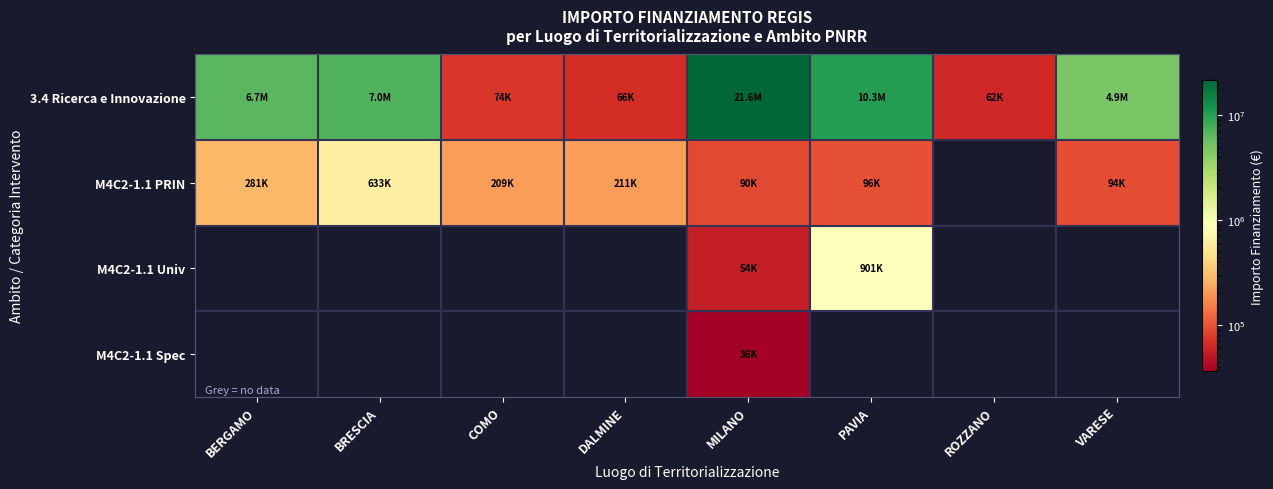

At which category is the sum across all series the highest?

MILANO